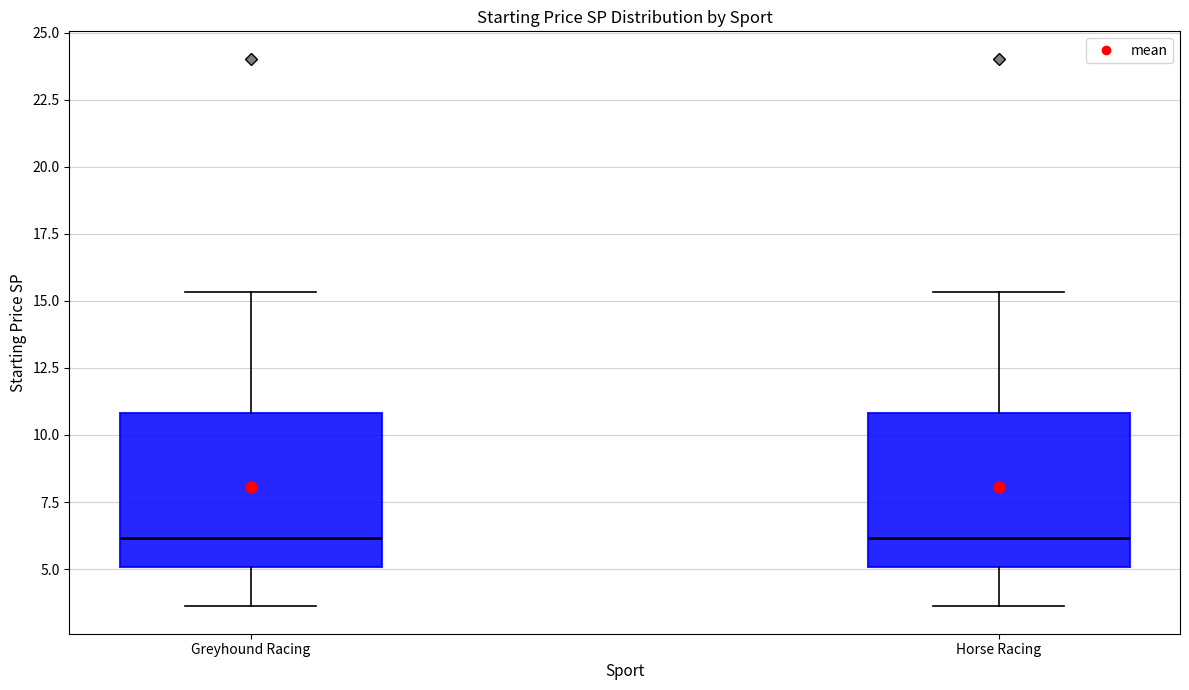

Reading left to right, read every box against the y-axis: the position of its median line, the range the box covers, and the ends of its whiskers. The values are not printed on the chart, so give them approximately, as read against the axis.

Greyhound Racing: median 6.0, box 5.0 to 11.0, whiskers 3.5 to 15.5
Horse Racing: median 6.0, box 5.0 to 11.0, whiskers 3.5 to 15.5